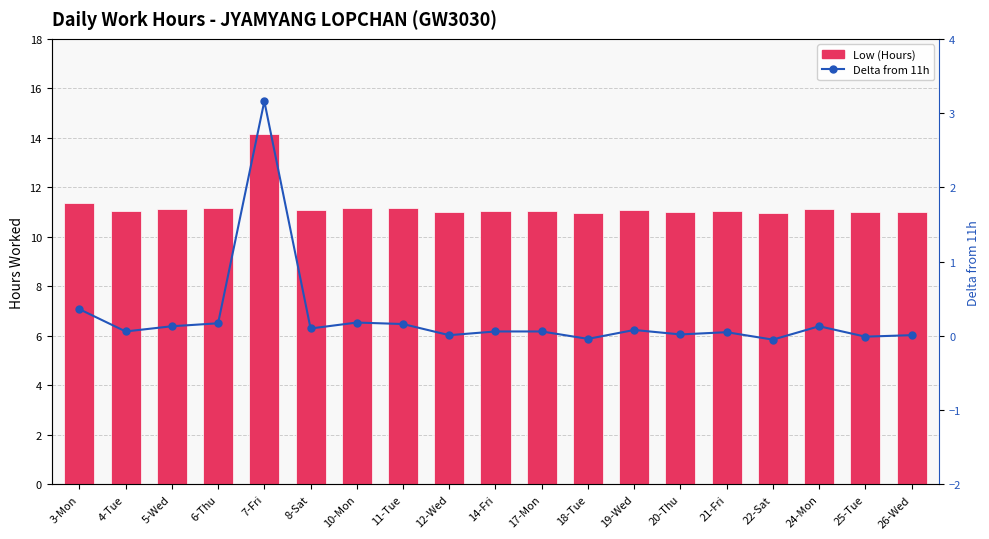

How many data points in Low (Hours) are above 11?

16